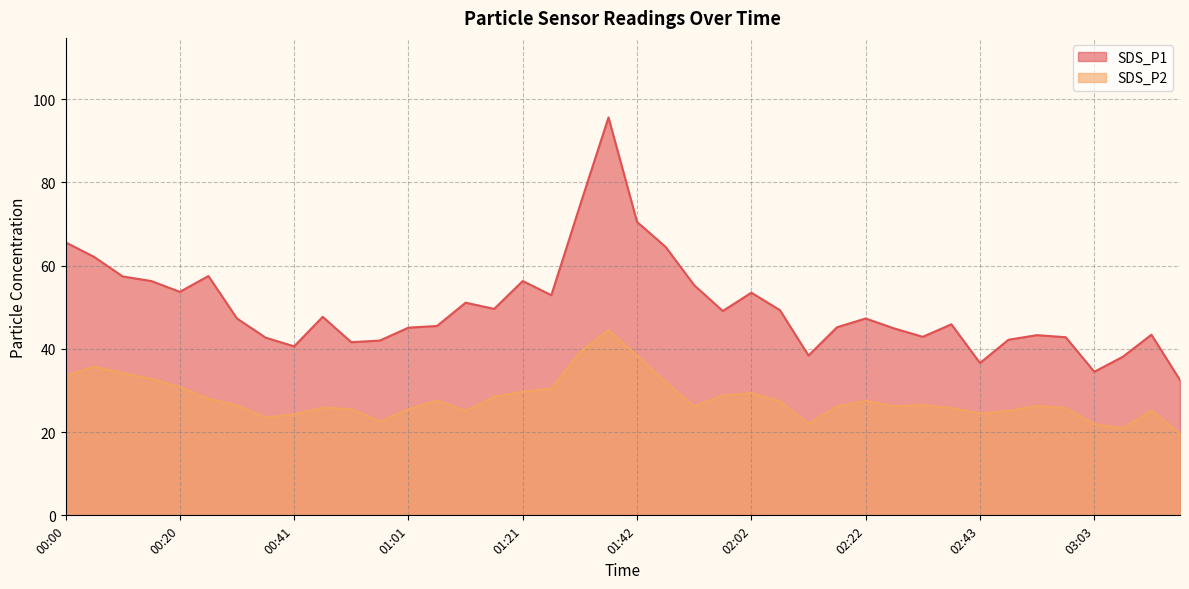

How many interior local valleys does the SDS_P2 series have?

8